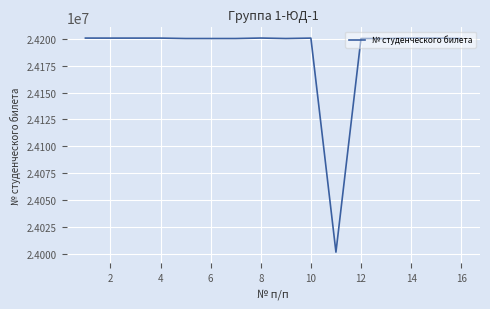

What is the average value?

24188048